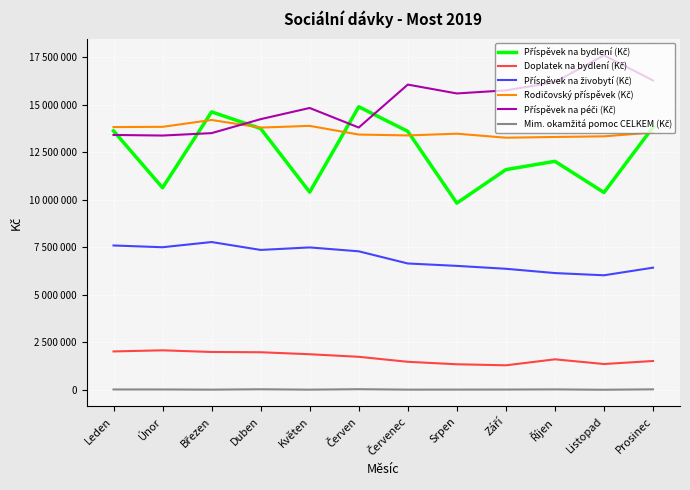

Reading left to right, list all the values displayed in this chart.

Příspěvek na bydlení (Kč): 13617438	10624823	14615792	13739964	10394366	14883939	13592018	9817563	11578525	12017170	10376893	13813903
Doplatek na bydlení (Kč): 2019518	2077601	1990570	1976424	1871562	1736765	1473992	1344025	1289191	1604469	1357440	1516308
Příspěvek na živobytí (Kč): 7590608	7498130	7771520	7356425	7488043	7283494	6643912	6517816	6365066	6139843	6023188	6423435
Rodičovský příspěvek (Kč): 13816438	13829623	14189976	13790037	13879724	13423441	13377686	13468882	13257725	13295699	13330116	13527890
Příspěvek na péči (Kč): 13402720	13371440	13498220	14233080	14820900	13792740	16050660	15584380	15746980	16178860	17589220	16267560
Mim. okamžitá pomoc CELKEM (Kč): 18880	18917	9464	28733	9750	32340	10307	12150	14778	22400	4400	25175